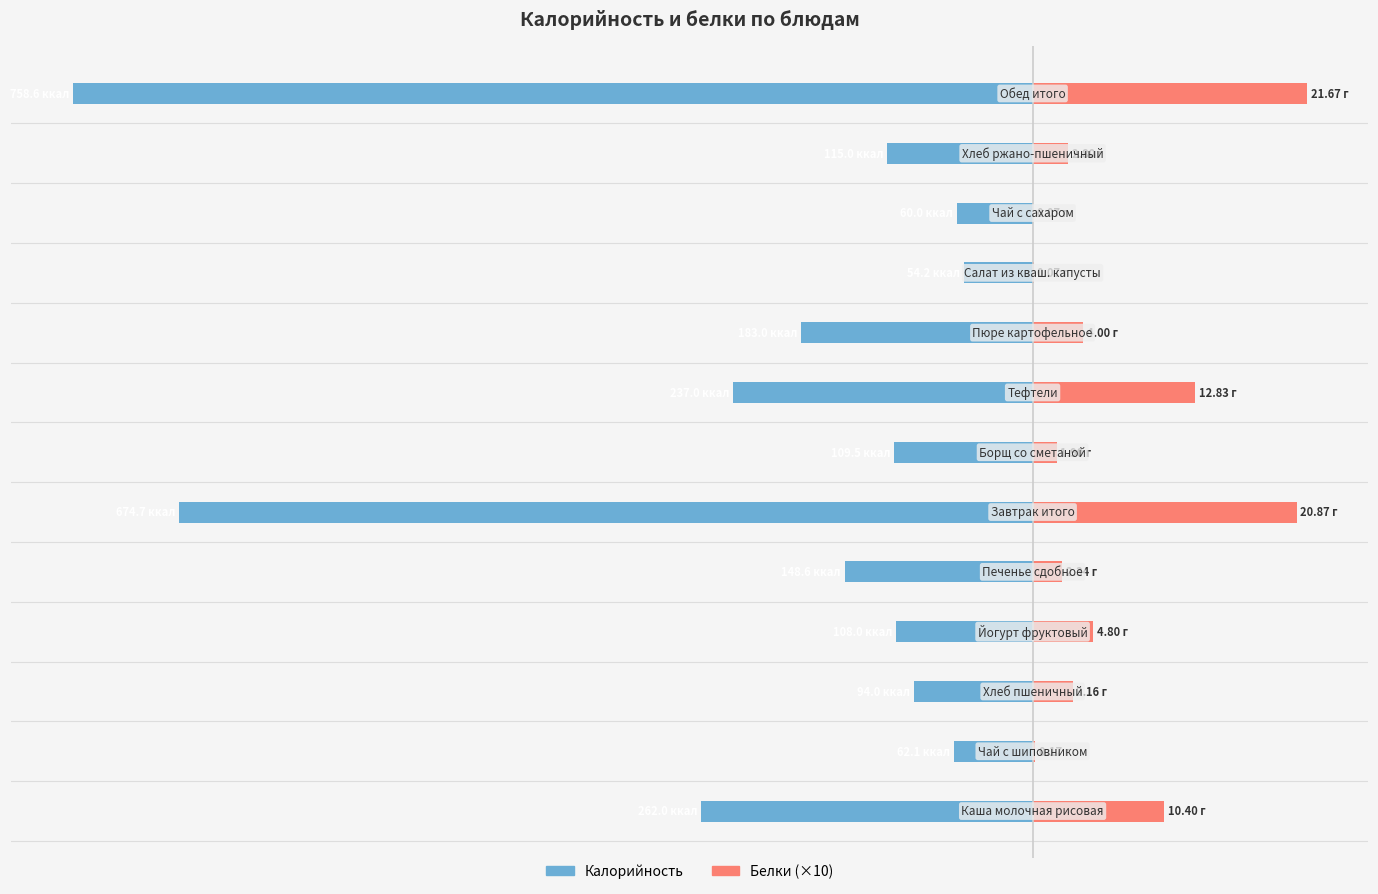

The value of Калорийность at 2 is -159.6. True or false?

False